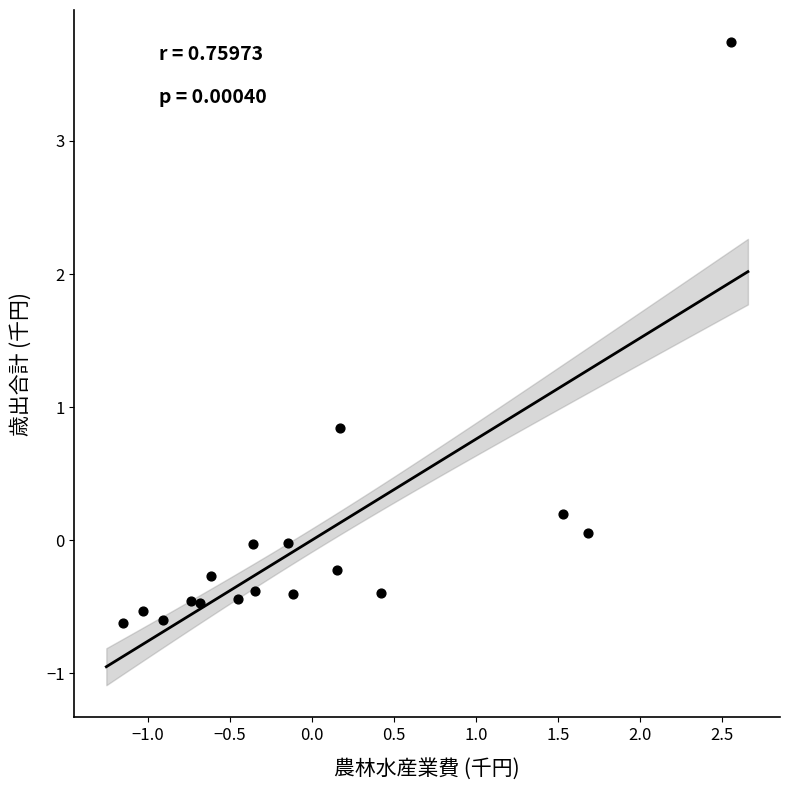

What Y value in the scatter plot is closest to 1?

0.8